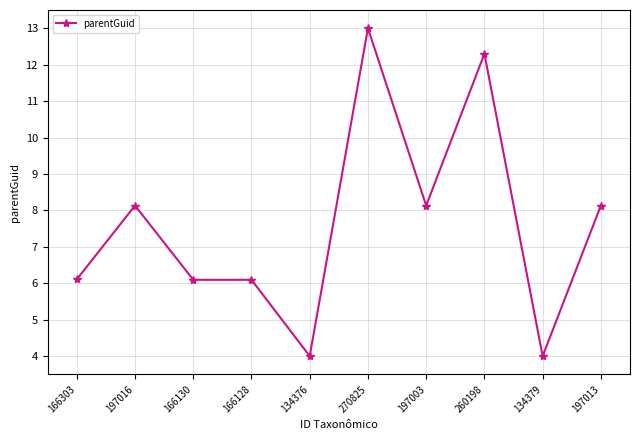

What is the average value?

7.6